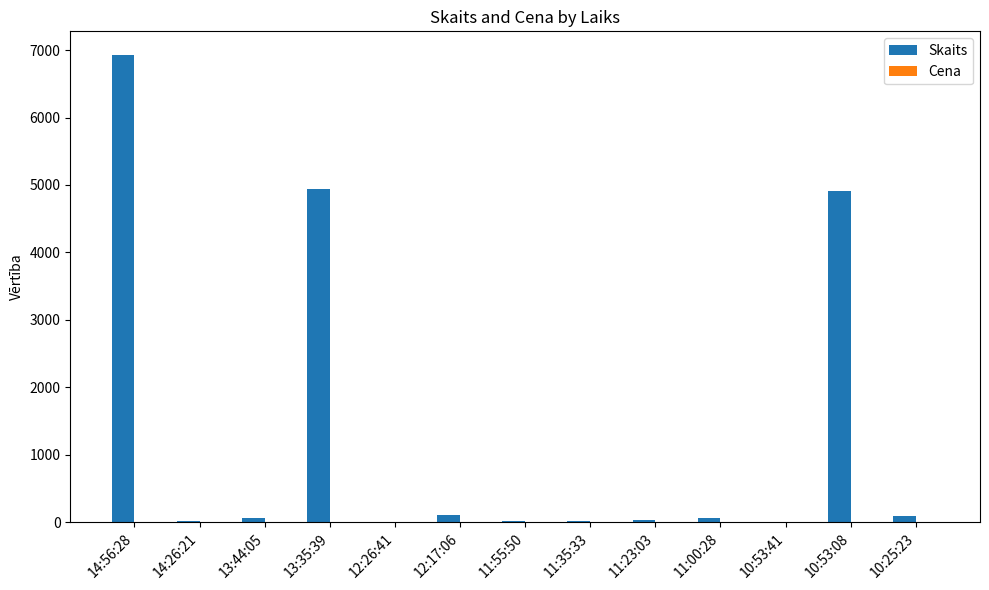

At which label does Skaits reach its peak?

14:56:28